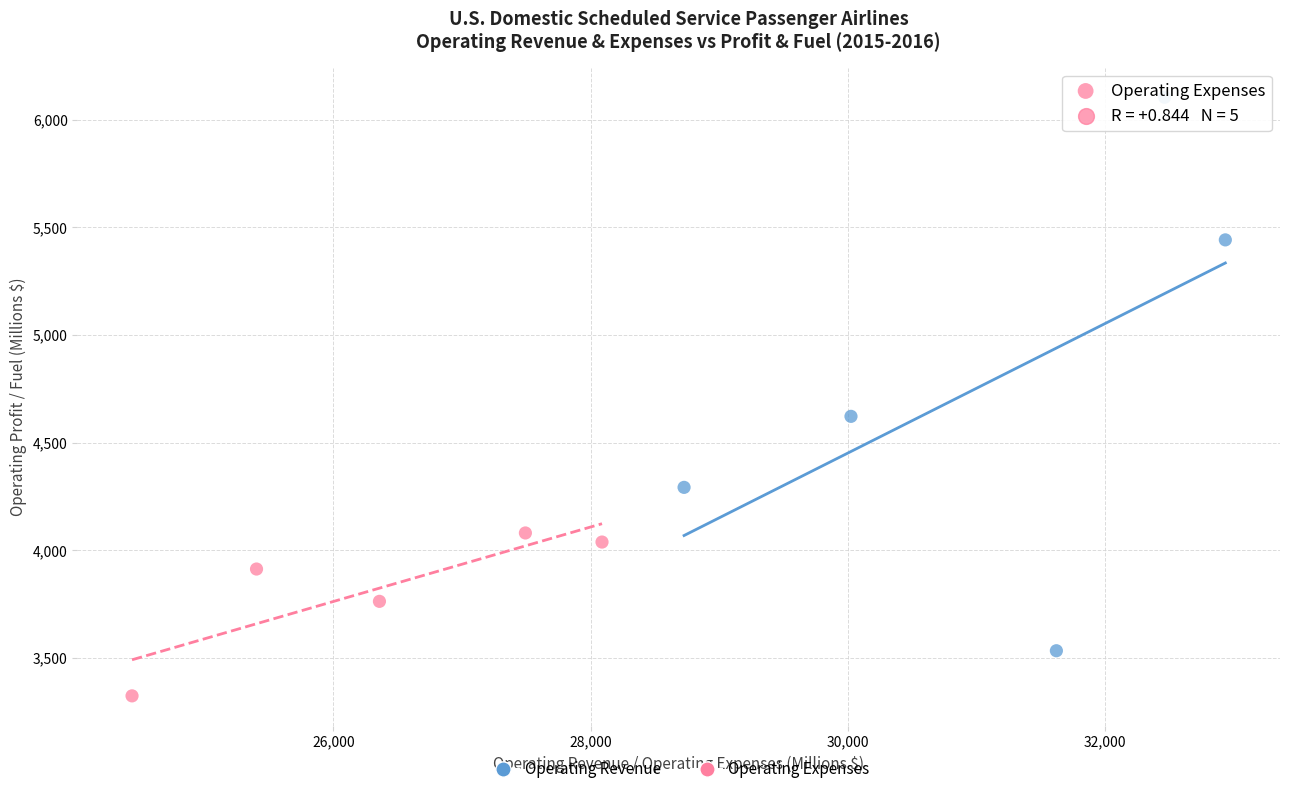

Which series has the largest Y range (max minus min)?

Operating Revenue